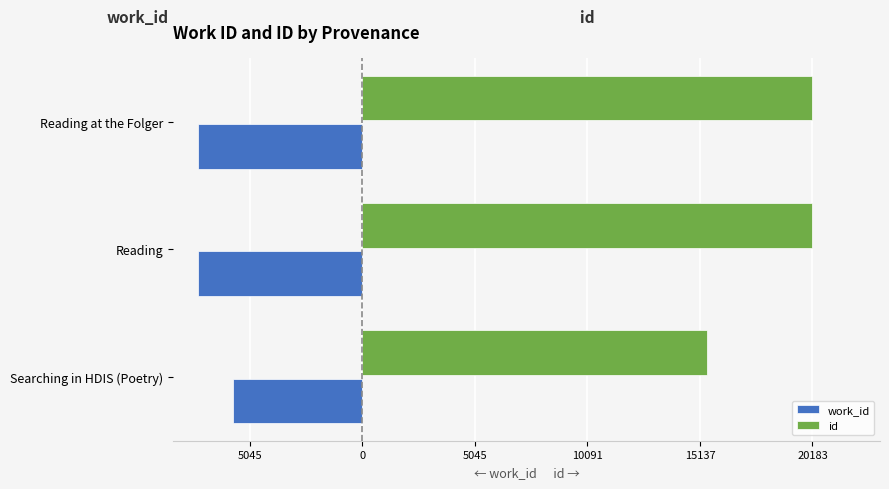

What are all the series names shown in the legend?

work_id, id